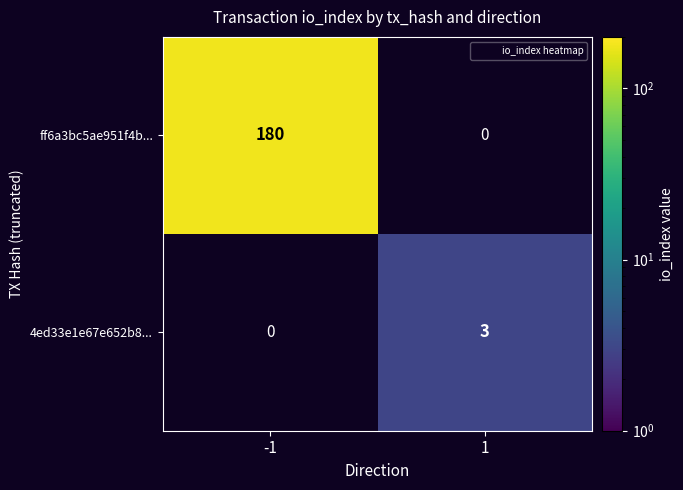

Rank the series at 1 from lowest to highest value.

ff6a3bc5ae951f4b..., 4ed33e1e67e652b8...